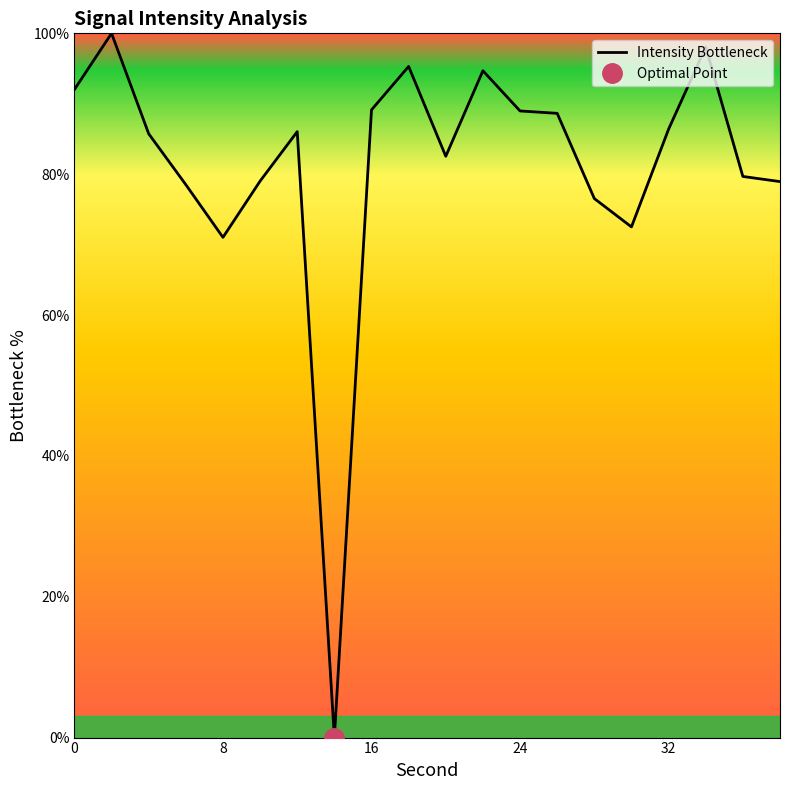

What is the value of the 12th point from the left?

94.7